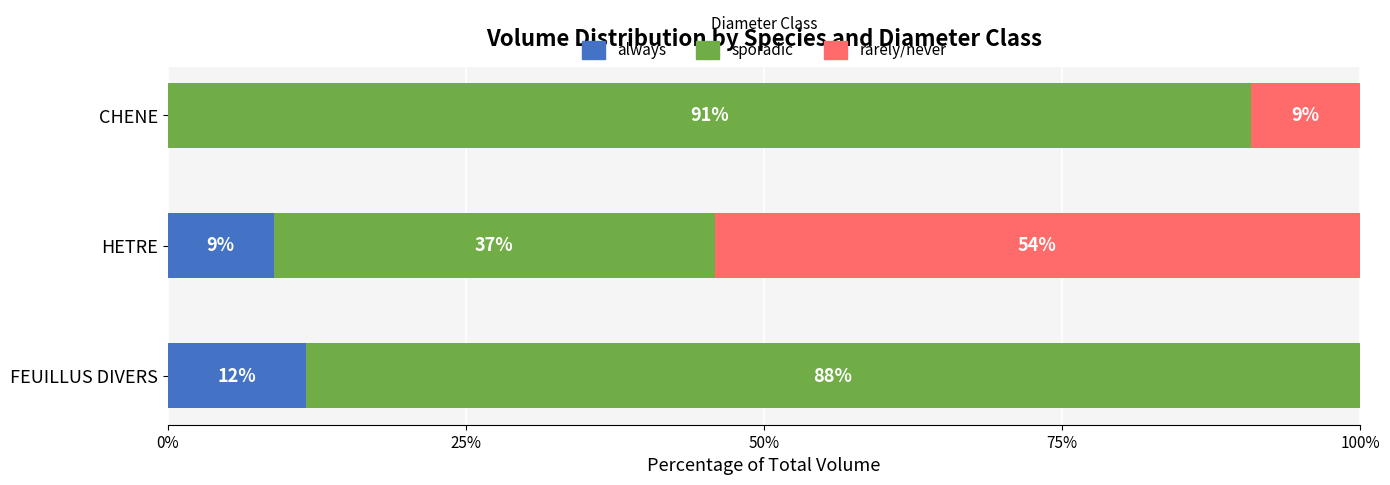

Count the number of data series in this chart.

3